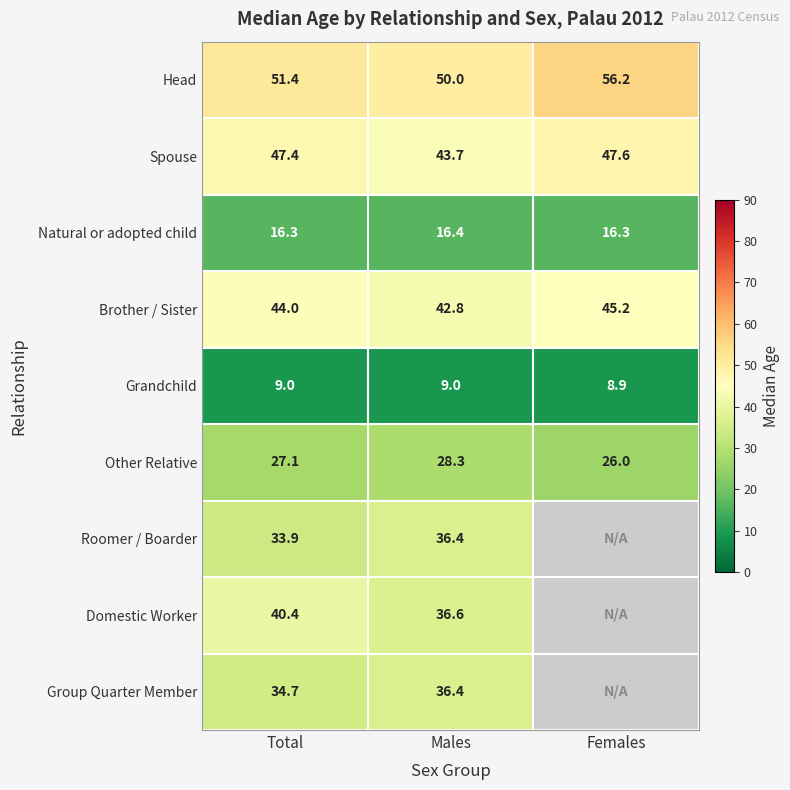

Which has a higher value, Females or Total?

Females